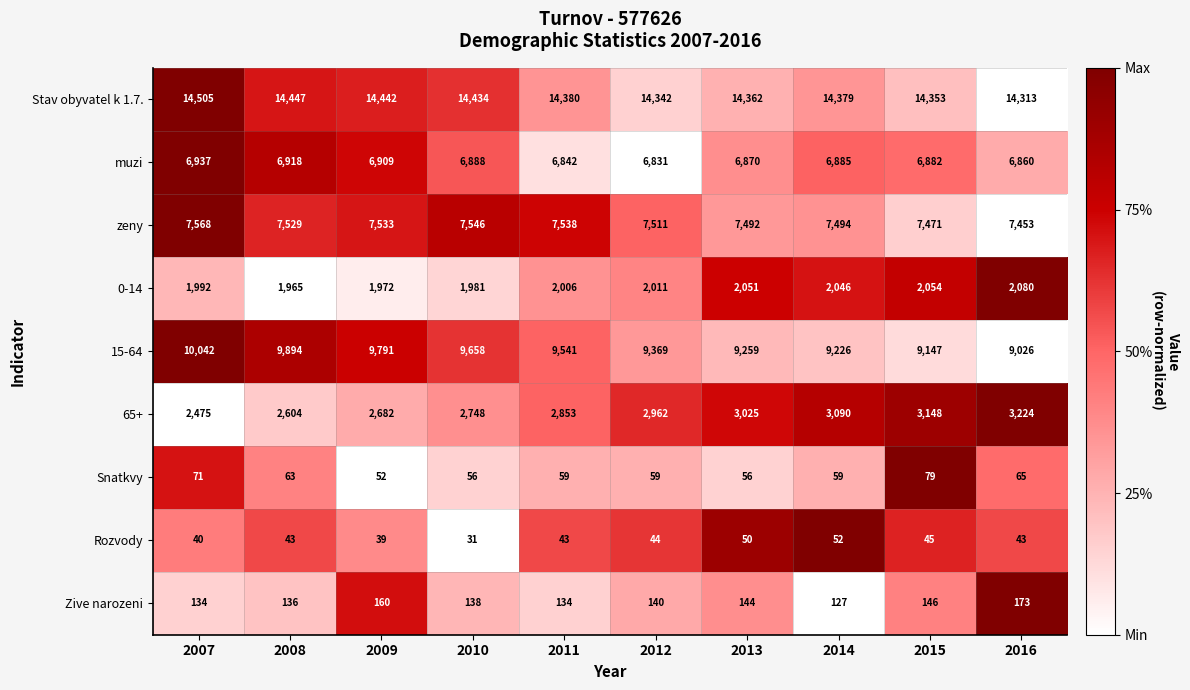

Rank the series by their maximum value, from highest to lowest.

Stav obyvatel k 1.7., 15-64, zeny, muzi, 65+, 0-14, Zive narozeni, Snatkvy, Rozvody